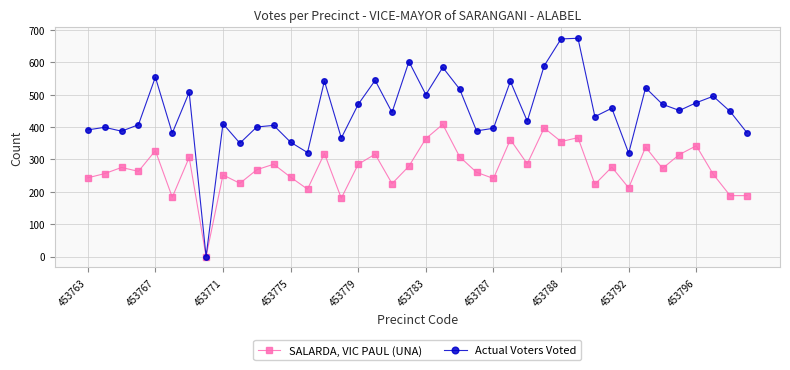

What is the value of the Actual Voters Voted point at the 24th from the left?

388